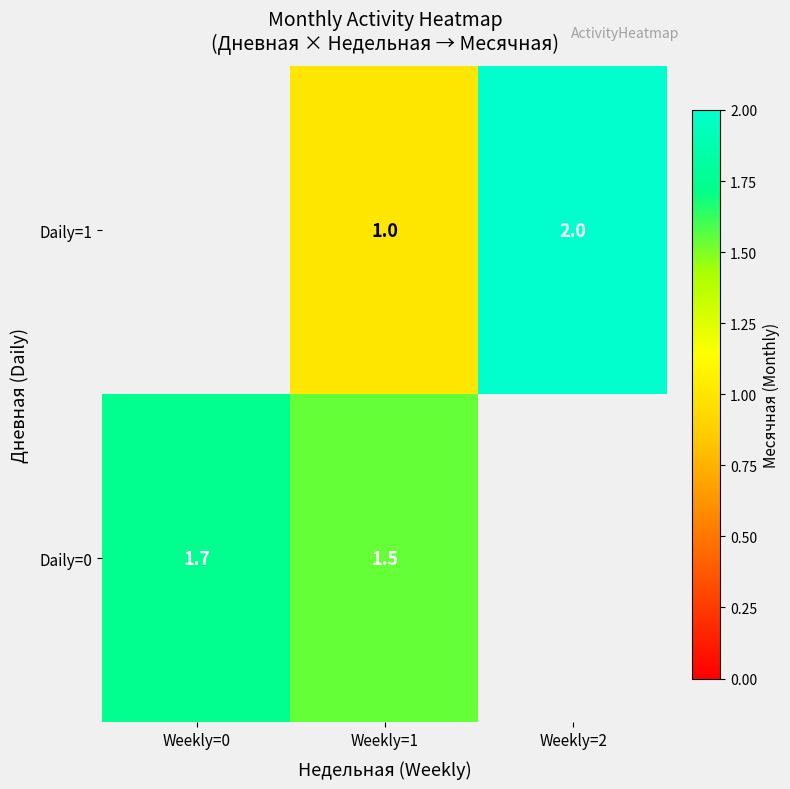

List the series in order of their peak value, highest first.

Daily=0, Daily=1